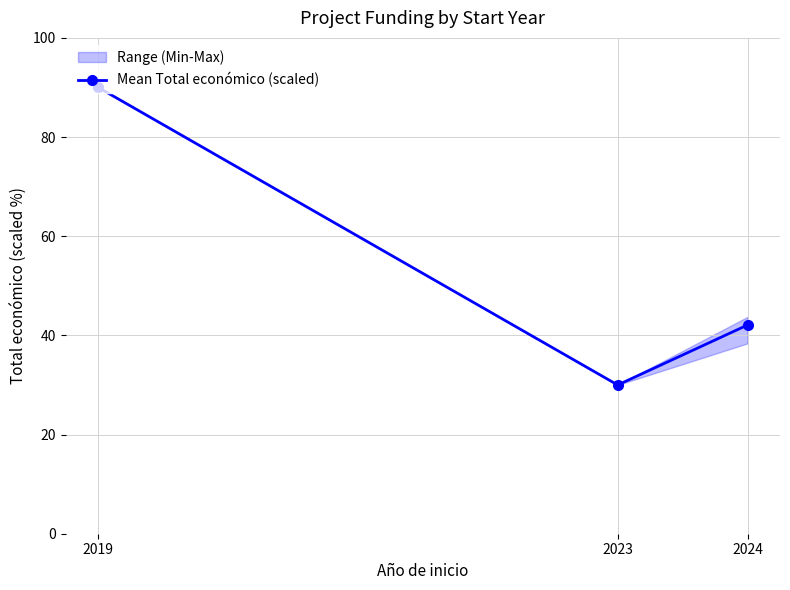

What is the difference between the values at 2019 and 2023?

60.0